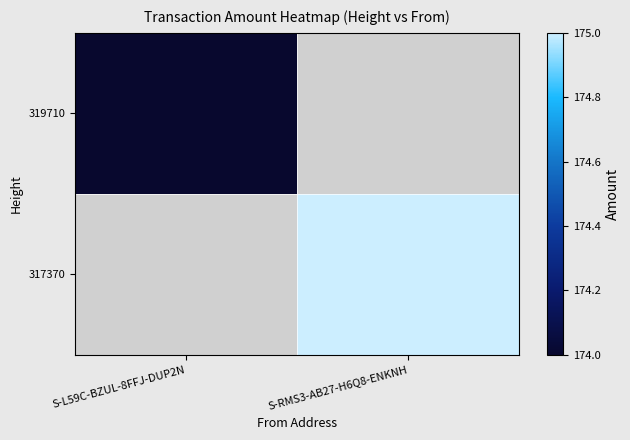

Reading right to left, extract all data points from this chart.

319710: S-RMS3-AB27-H6Q8-ENKNH=0	S-L59C-BZUL-8FFJ-DUP2N=174
317370: S-RMS3-AB27-H6Q8-ENKNH=175	S-L59C-BZUL-8FFJ-DUP2N=0